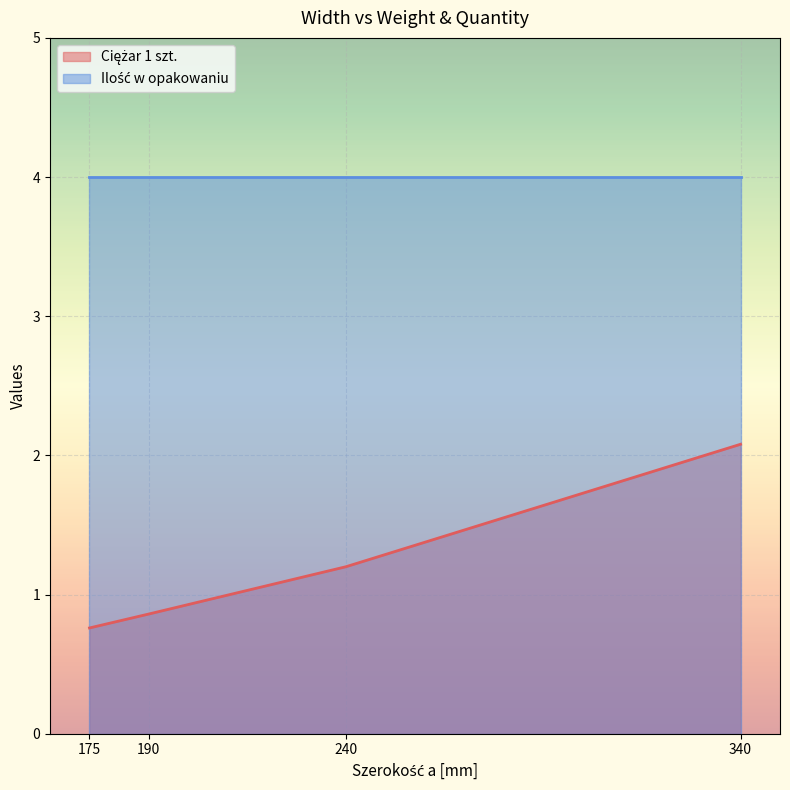

How many lines are shown in the chart?

2